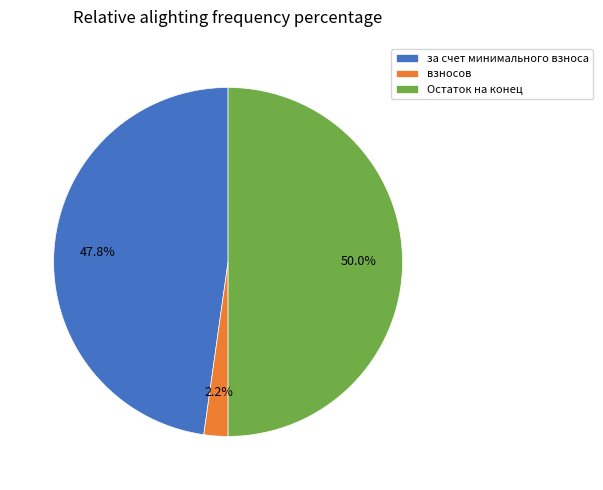

Which has a higher value, взносов or Остаток на конец?

Остаток на конец